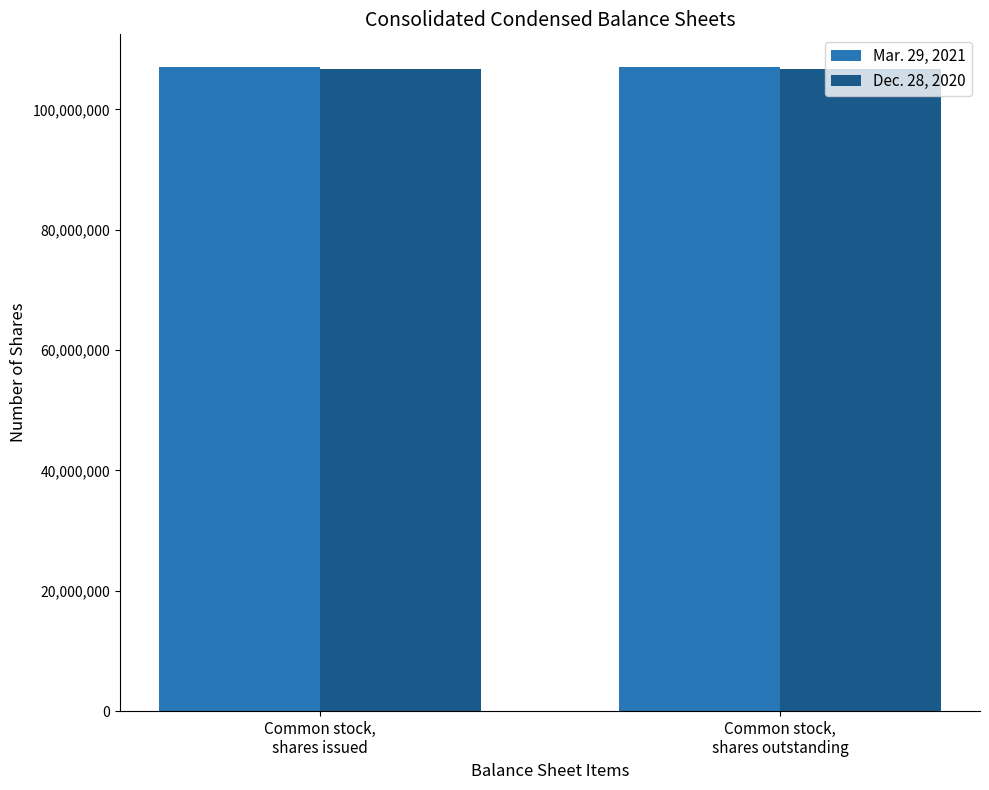

Rank the series by their average value, from lowest to highest.

Dec. 28, 2020, Mar. 29, 2021